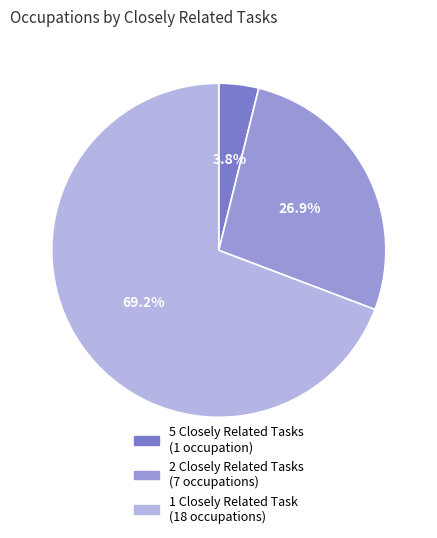

To the nearest percent, what is the average slice percentage?

33%